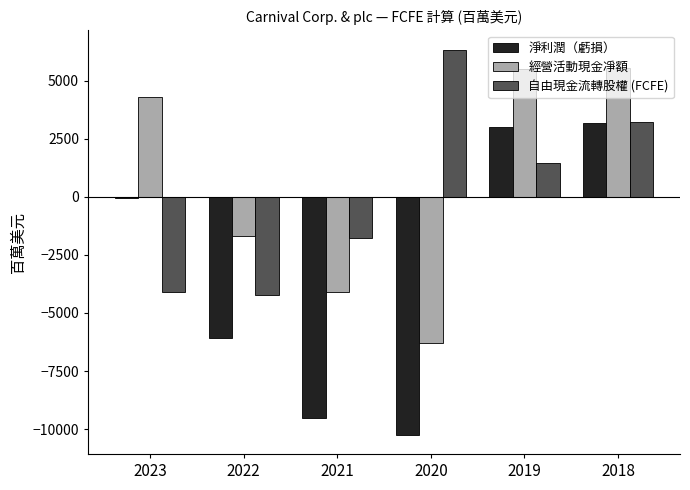

What is the value of the 經營活動現金凈額 bar at the 1st from the left?

4281